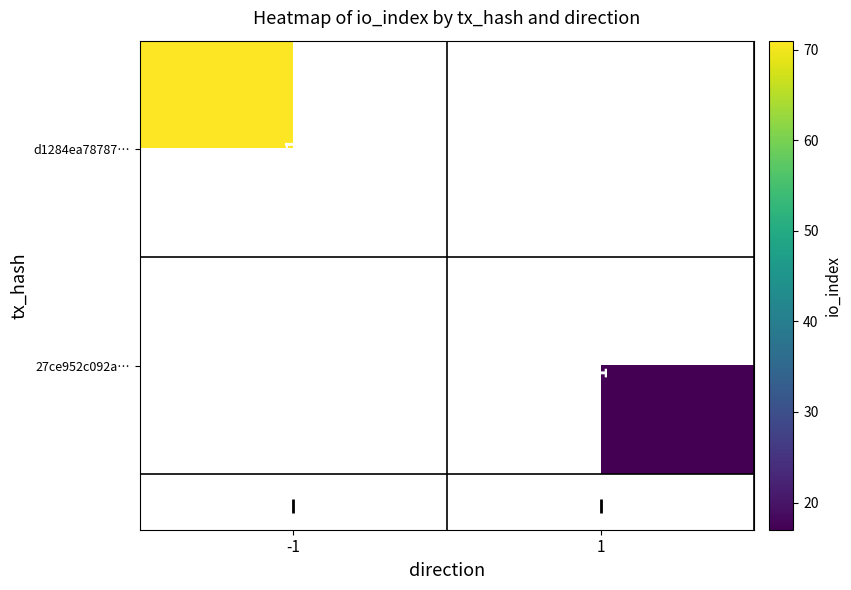

Is the value of d1284ea78787… at -1 greater than the value of 27ce952c092a… at 1?

Yes